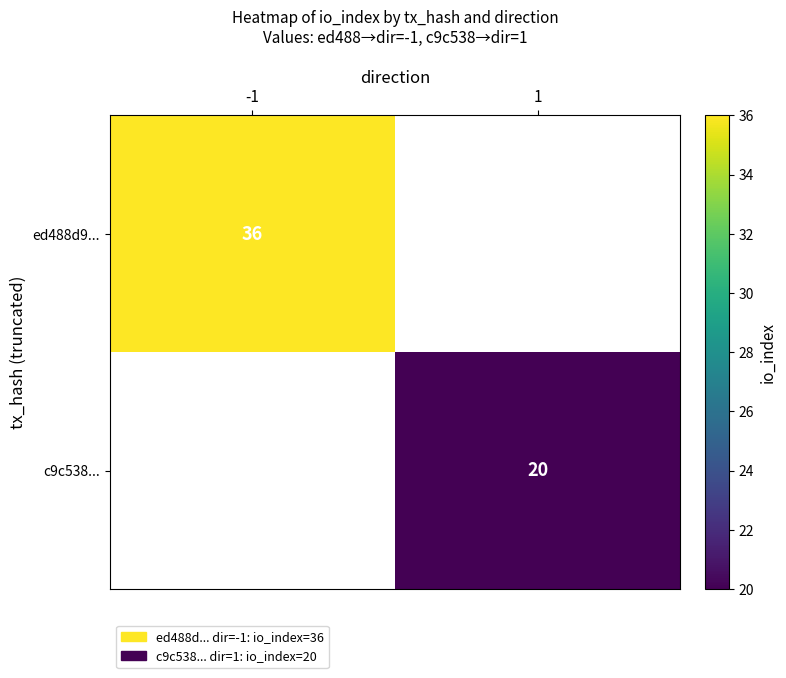

Between 1 and -1, which is larger?

-1